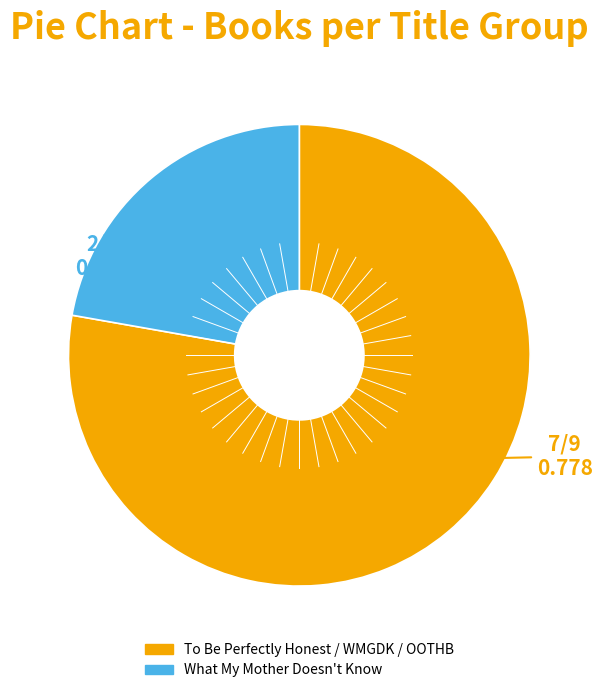

Is there a majority slice in this chart?

Yes